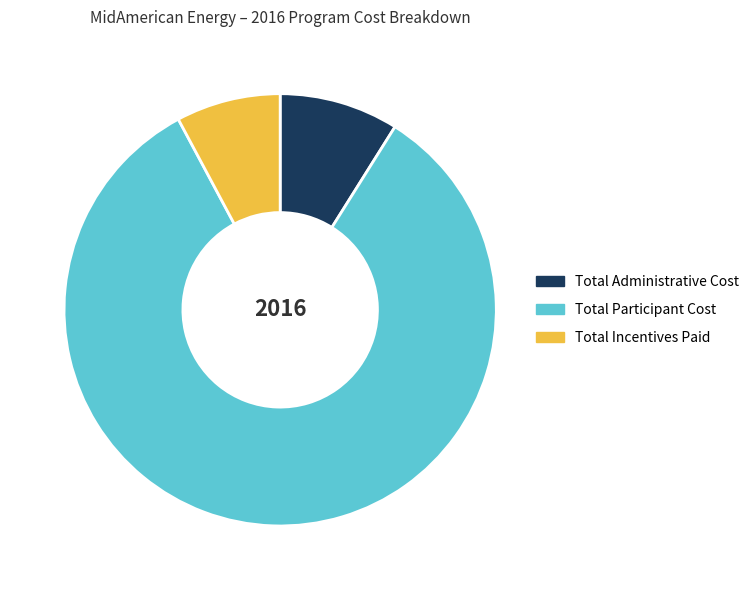

True or false: Total Participant Cost accounts for 77% of the total.

False